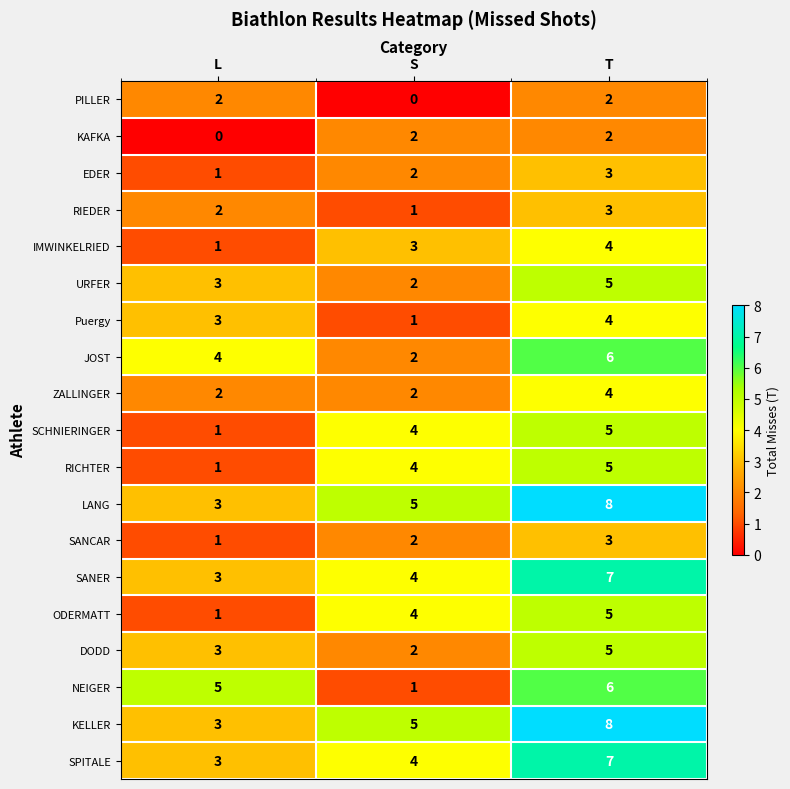

What is the maximum value shown in the chart?

8